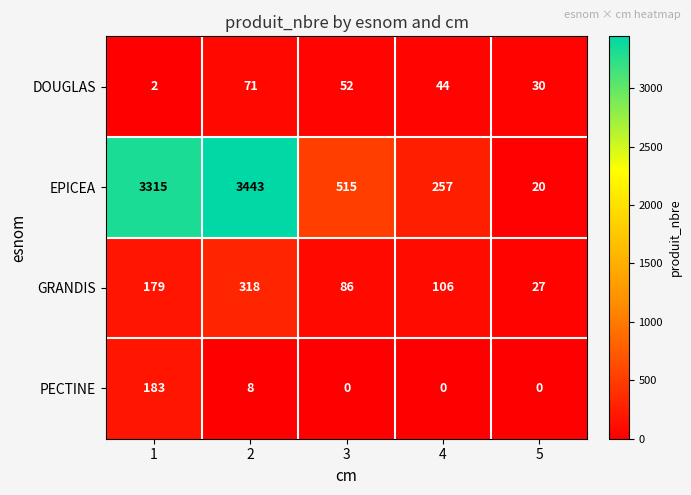

Which label corresponds to the largest value in the chart?

2